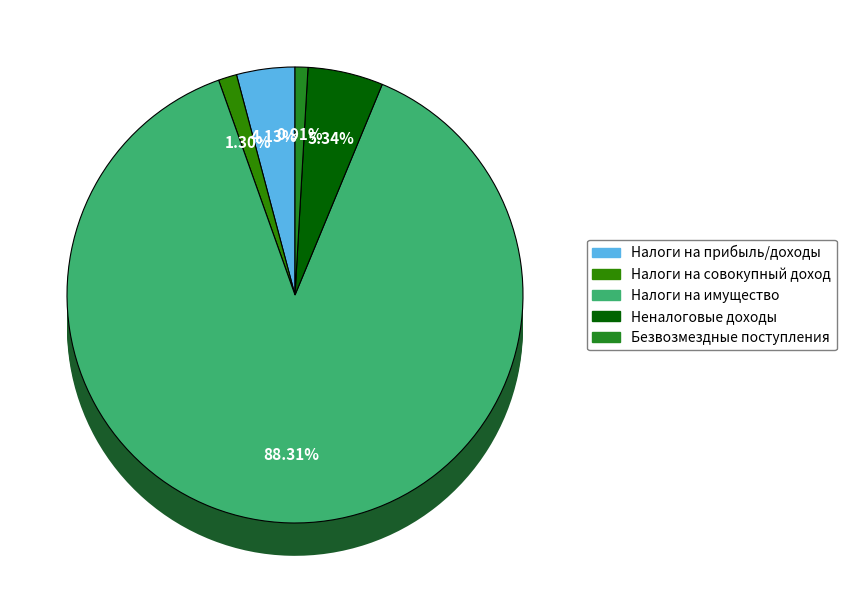

Does Налоги на совокупный доход represent more than half of the total?

No